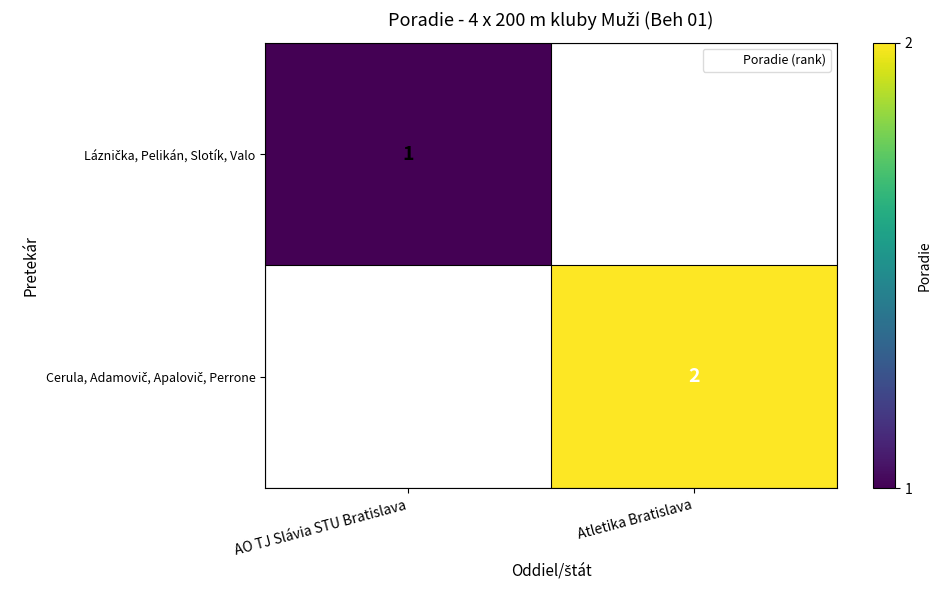

What is the greatest value displayed?

2.0